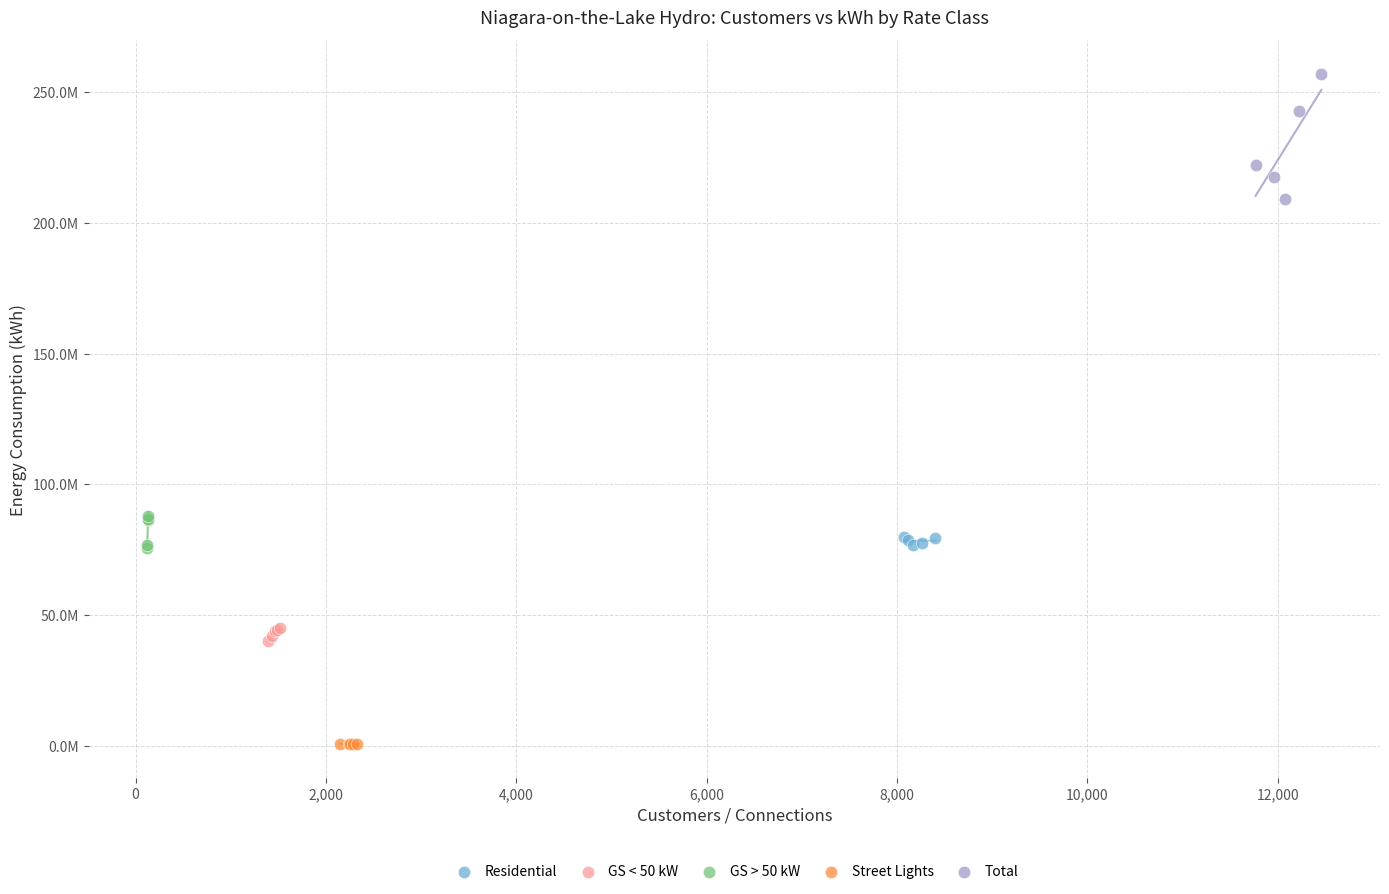

Which series has the widest spread of Y values?

Total